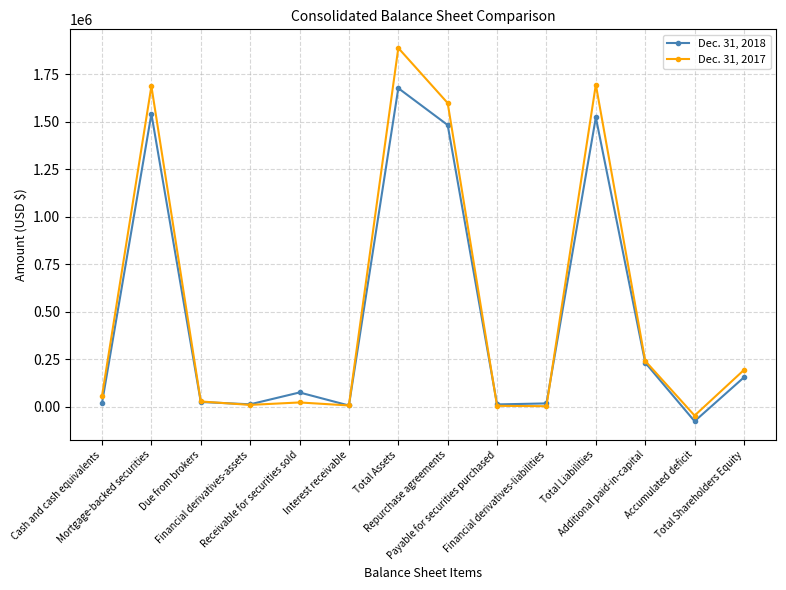

What is the sum of the Dec. 31, 2017 values at Due from brokers and Mortgage-backed securities?

1712752